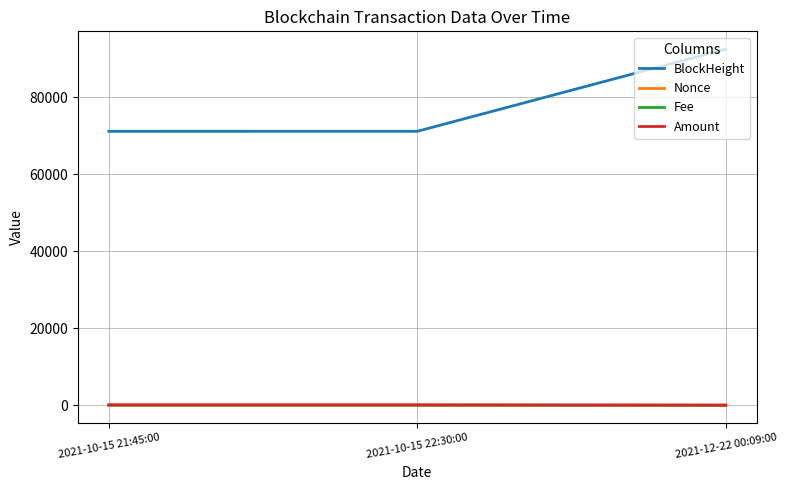

Is it true that BlockHeight equals 92523.0 at 2021-12-22 00:09:00?

True